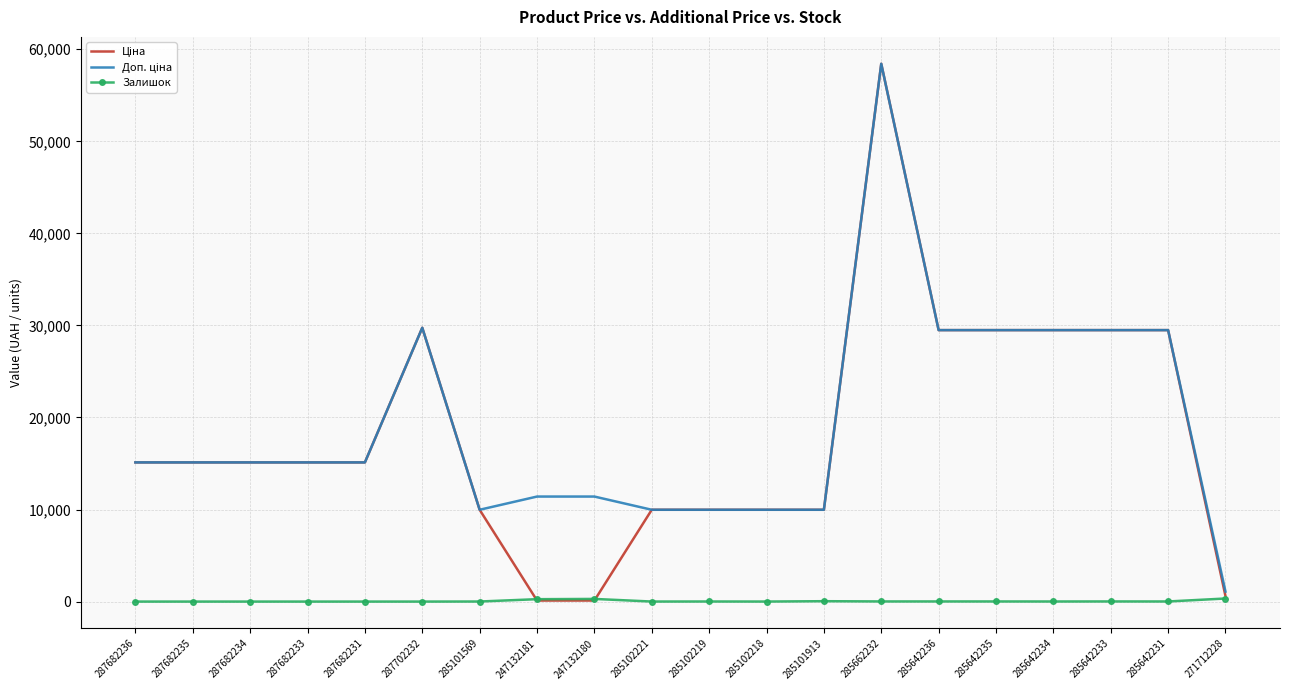

Count the number of data series in this chart.

3